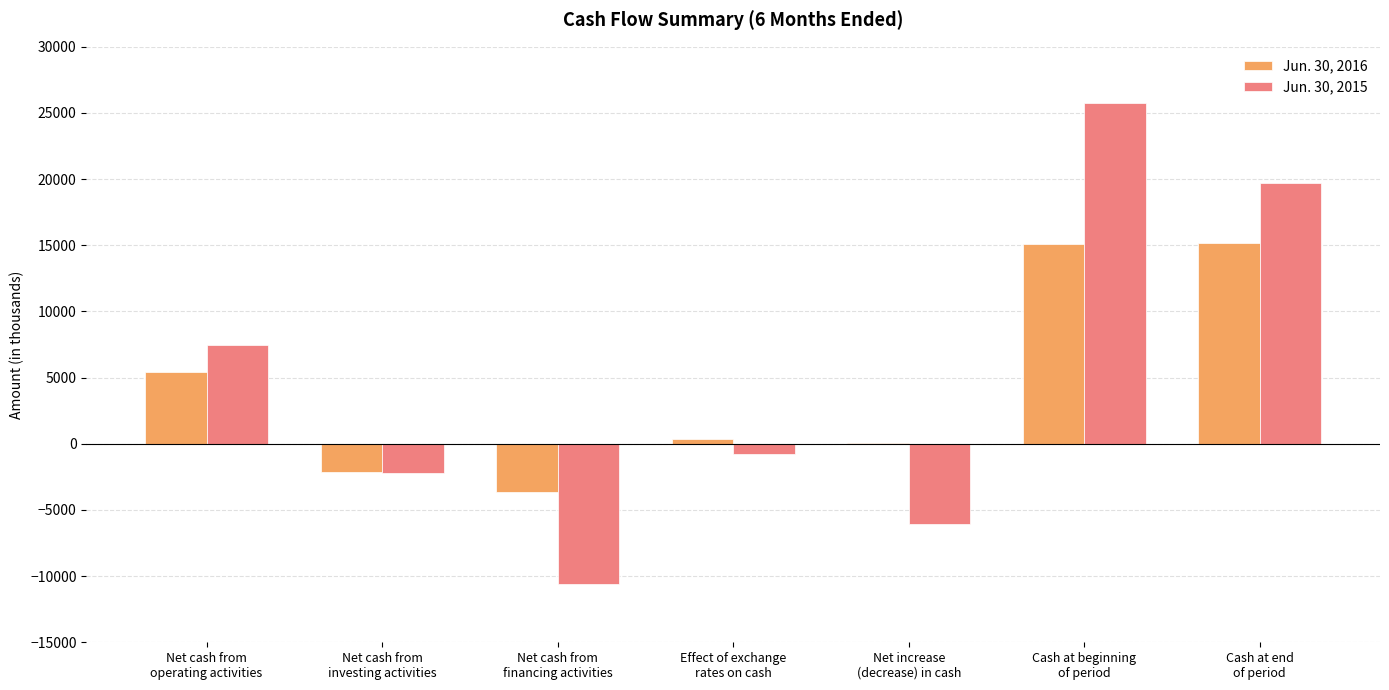

Count the number of categories in the chart.

7